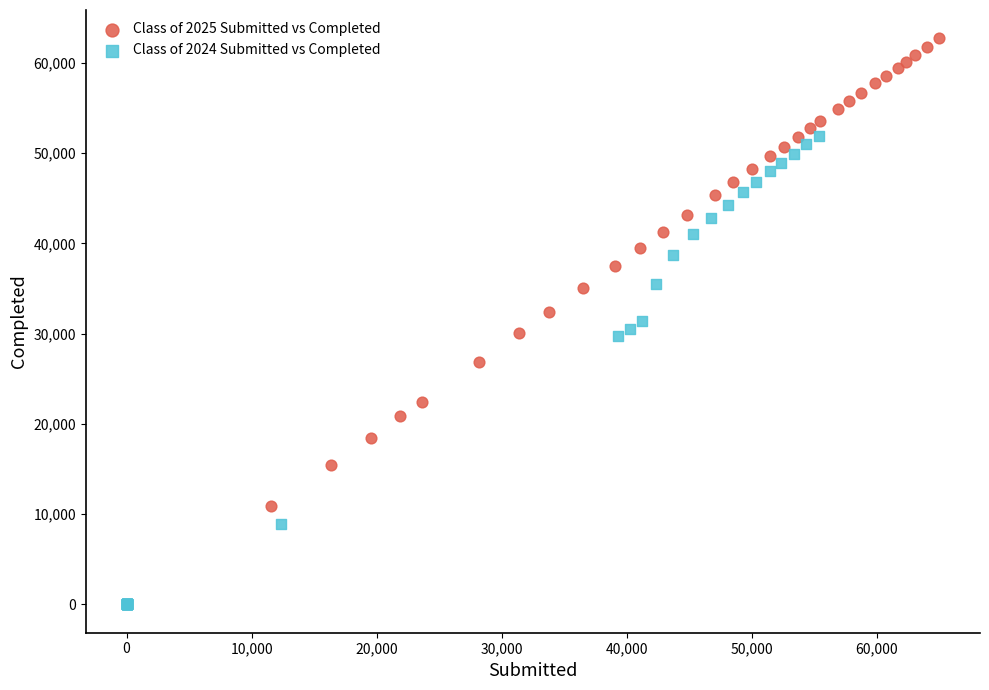

Which series contains the lowest Y value?

Class of 2024 Submitted vs Completed